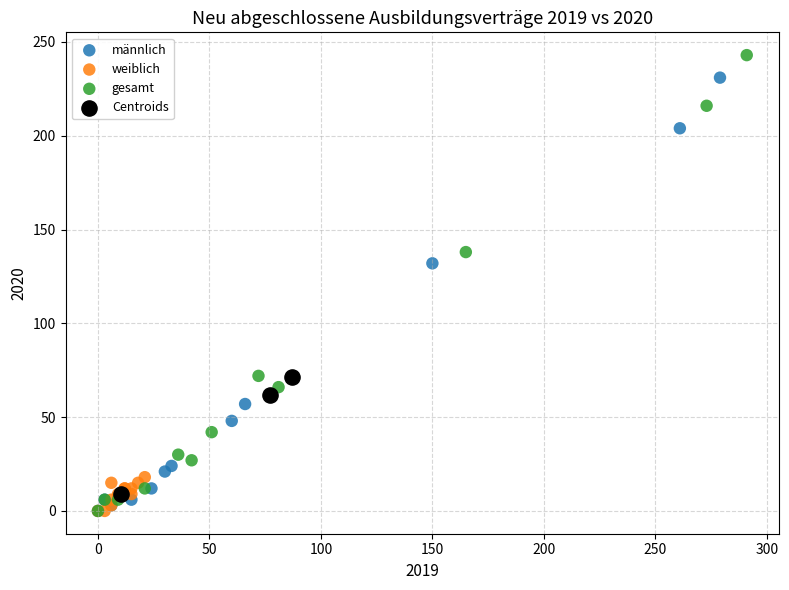

Which series has the largest Y range (max minus min)?

gesamt